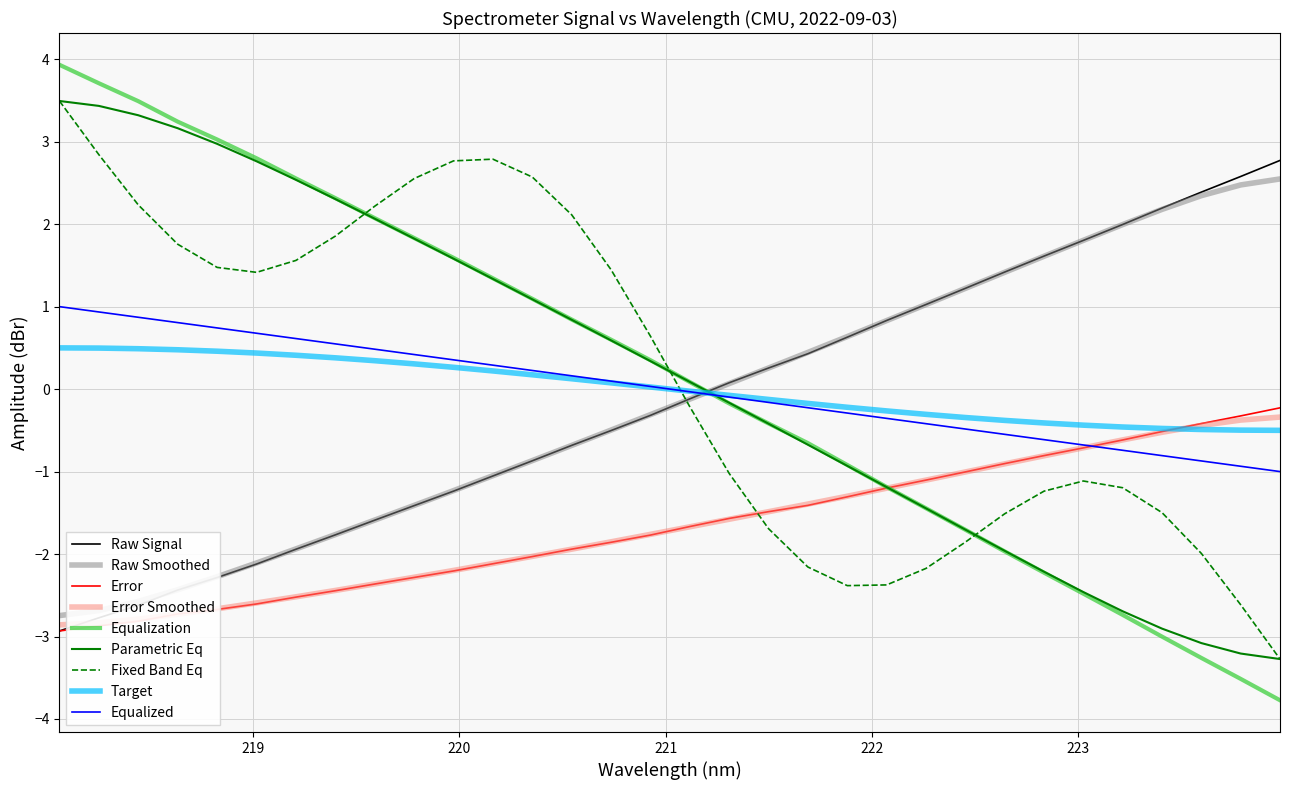

Which series ends up on top after the final intersection of Raw Signal and Equalization?

Raw Signal